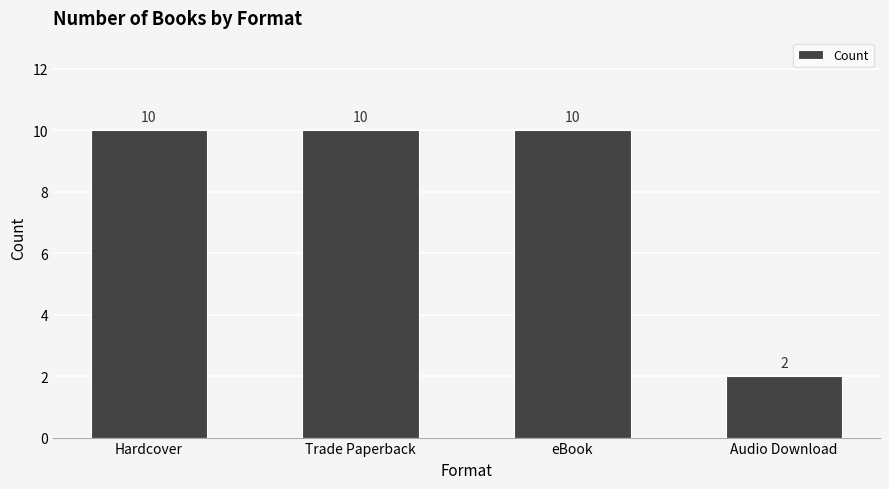

Reading left to right, list all the values displayed in this chart.

Hardcover=10	Trade Paperback=10	eBook=10	Audio Download=2